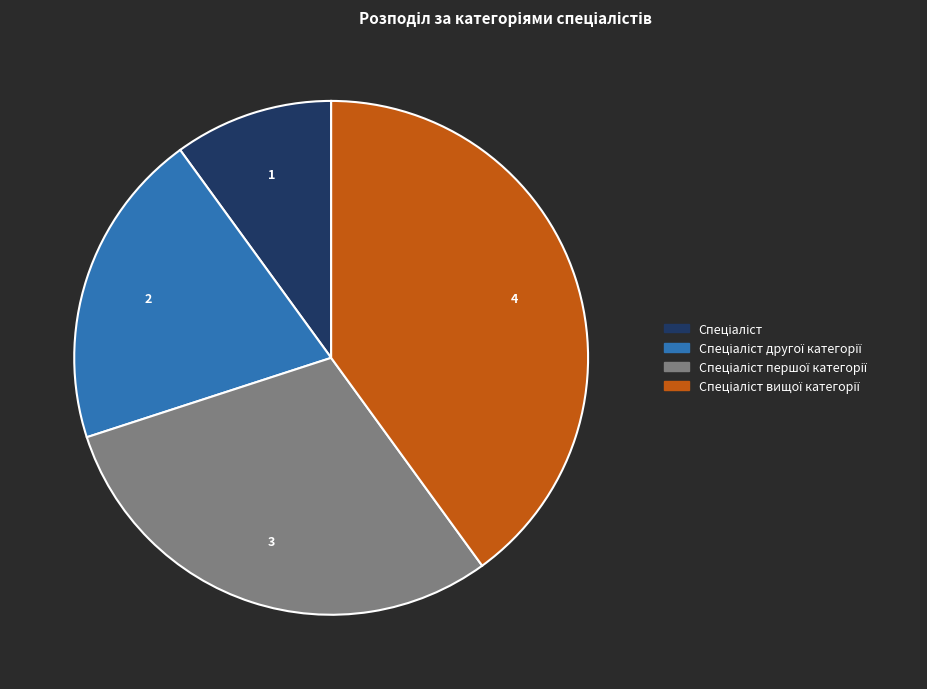

How many slices are in this pie chart?

4